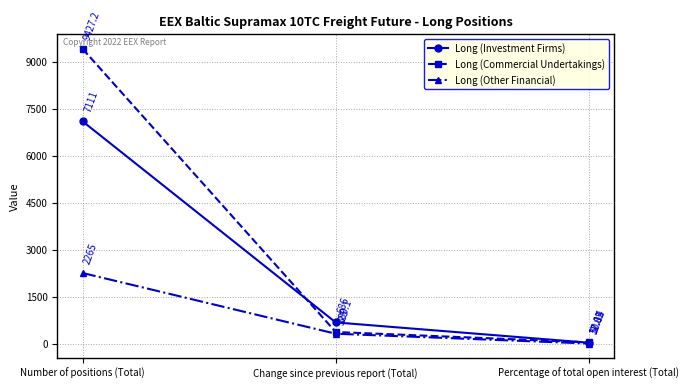

What is the highest value of the Long (Other Financial) series?

2265.0